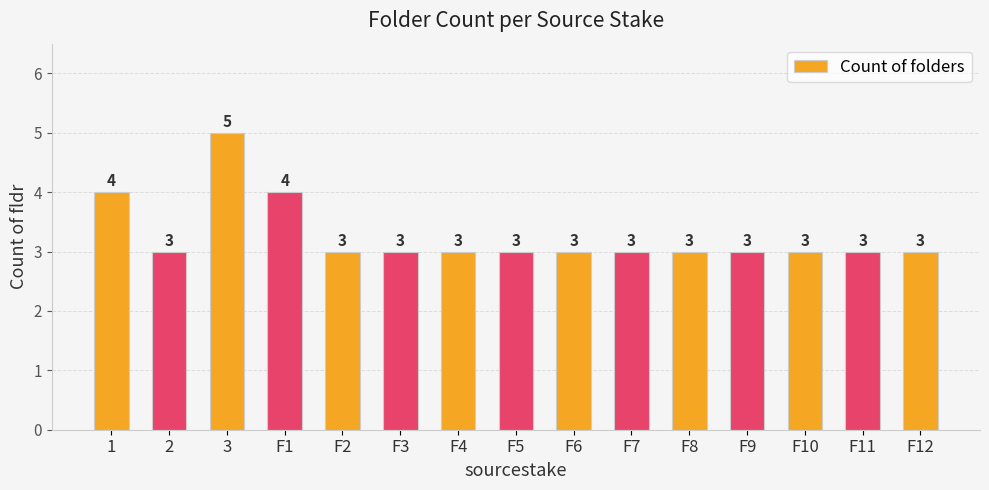

What is the difference between the values at 2 and 3?

2